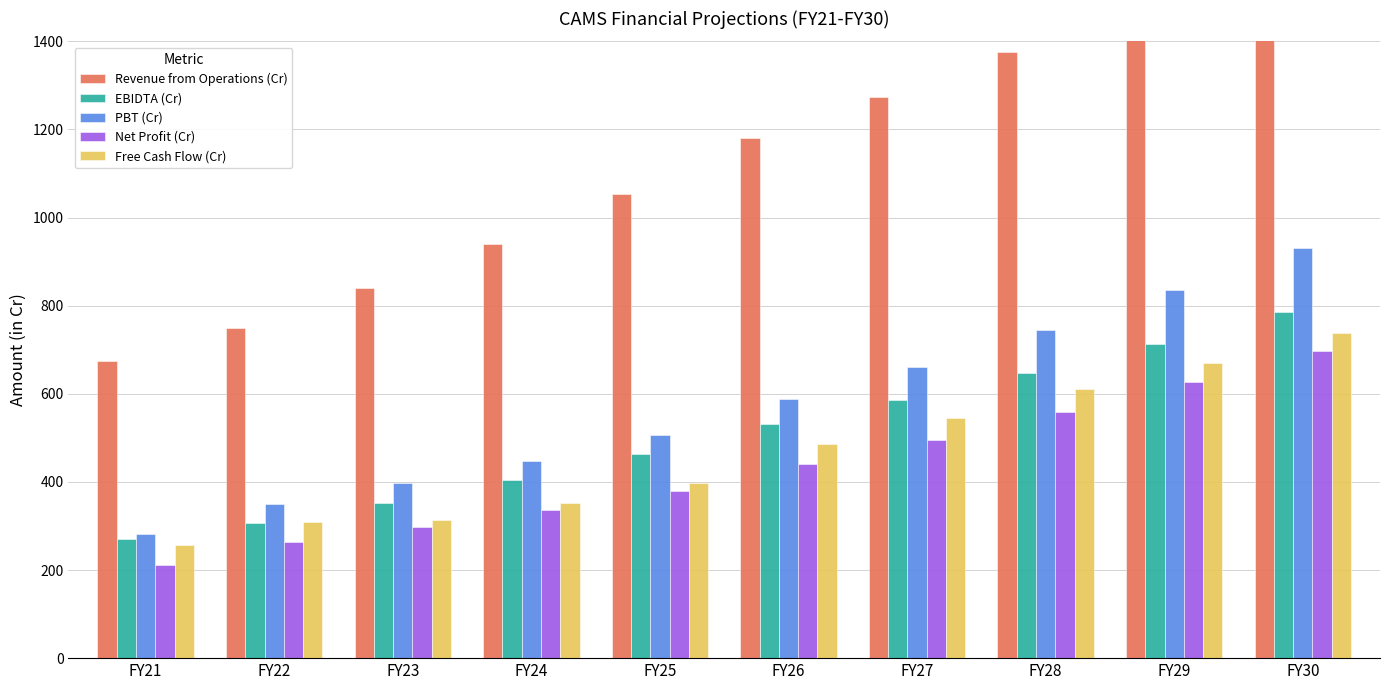

What is the total value across all series at FY23?

2199.8